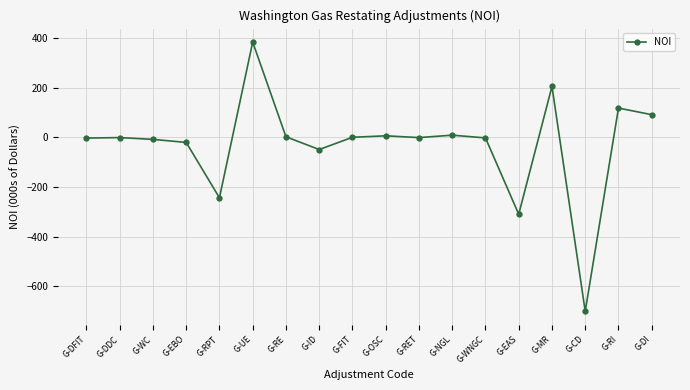

How many values are below -1?

10